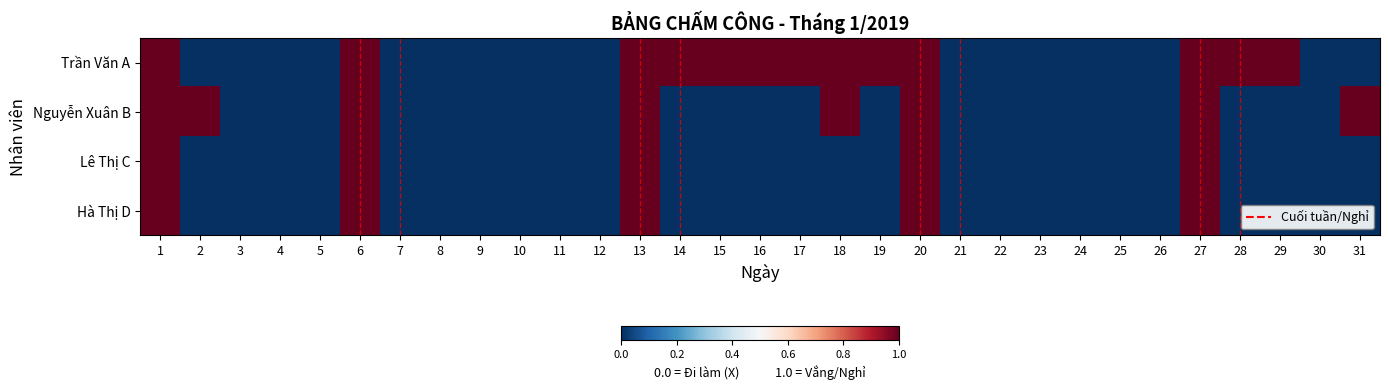

Between 7 and 23, which is larger?

7